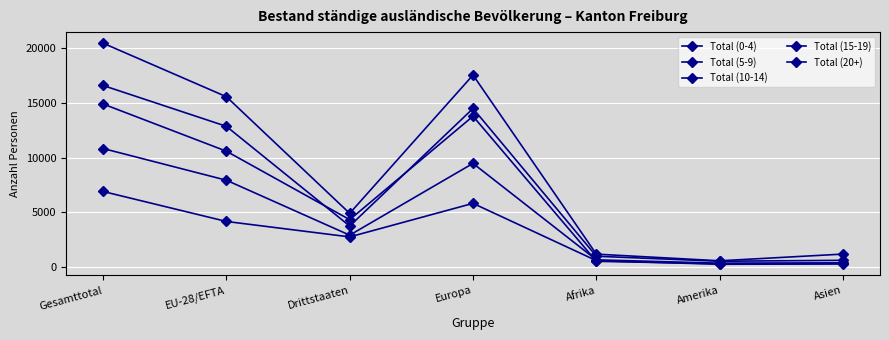

How many series are shown in this chart?

5